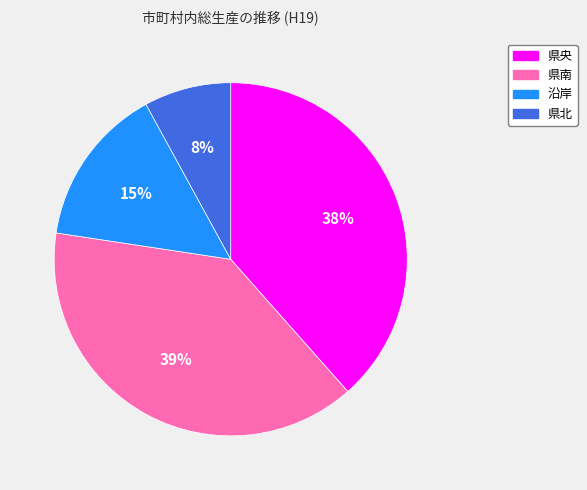

The 県北 slice represents 2% of the pie. True or false?

False